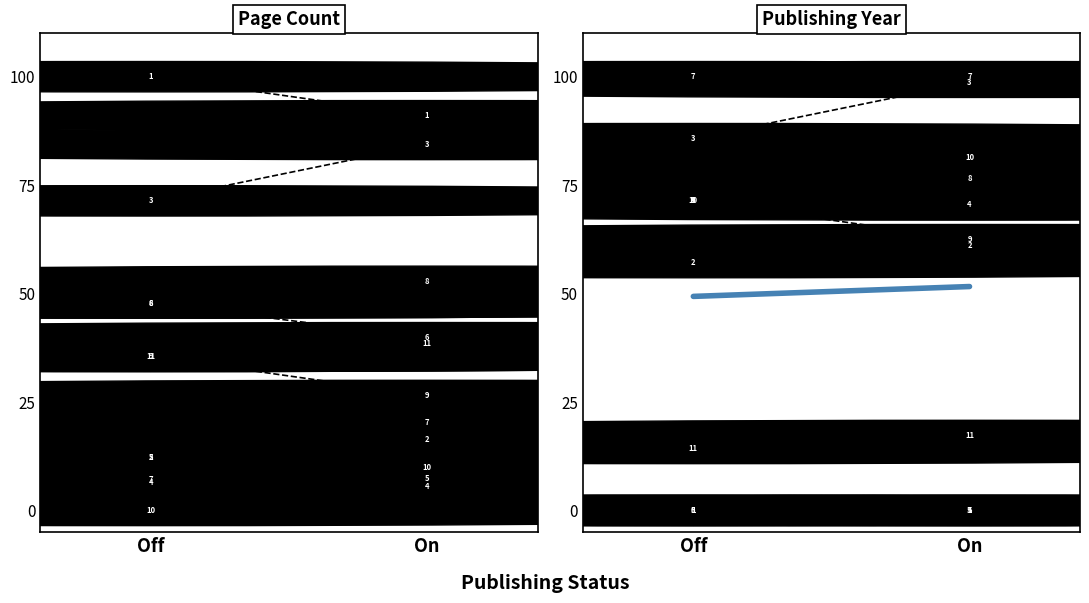

What is the difference between the Mean values at Off and On?

2.3